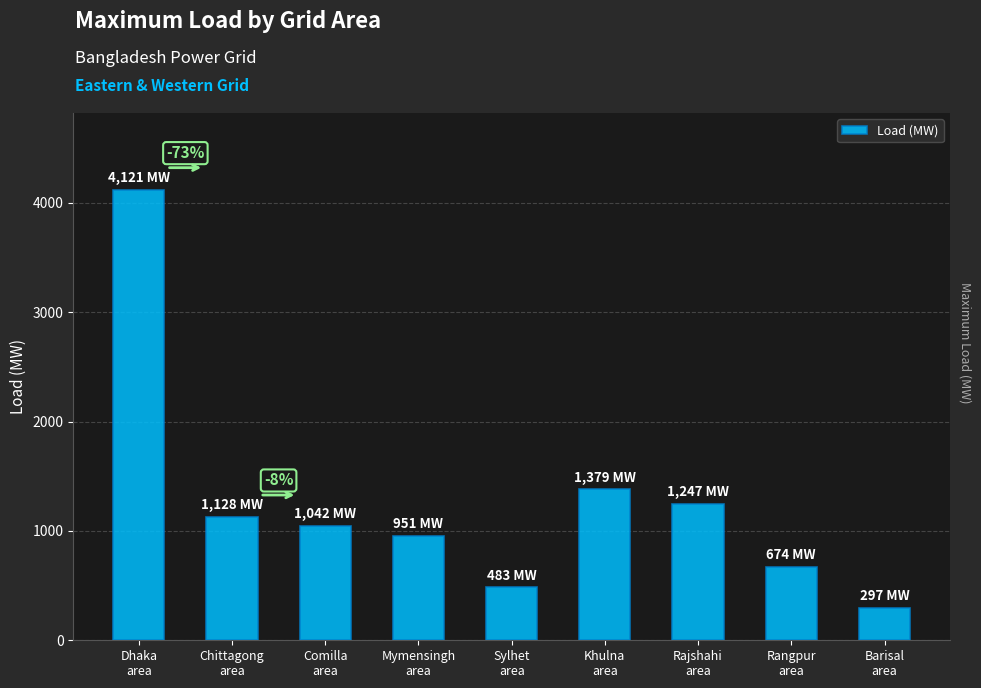

At which category does the chart reach its peak across all series?

Dhaka
area